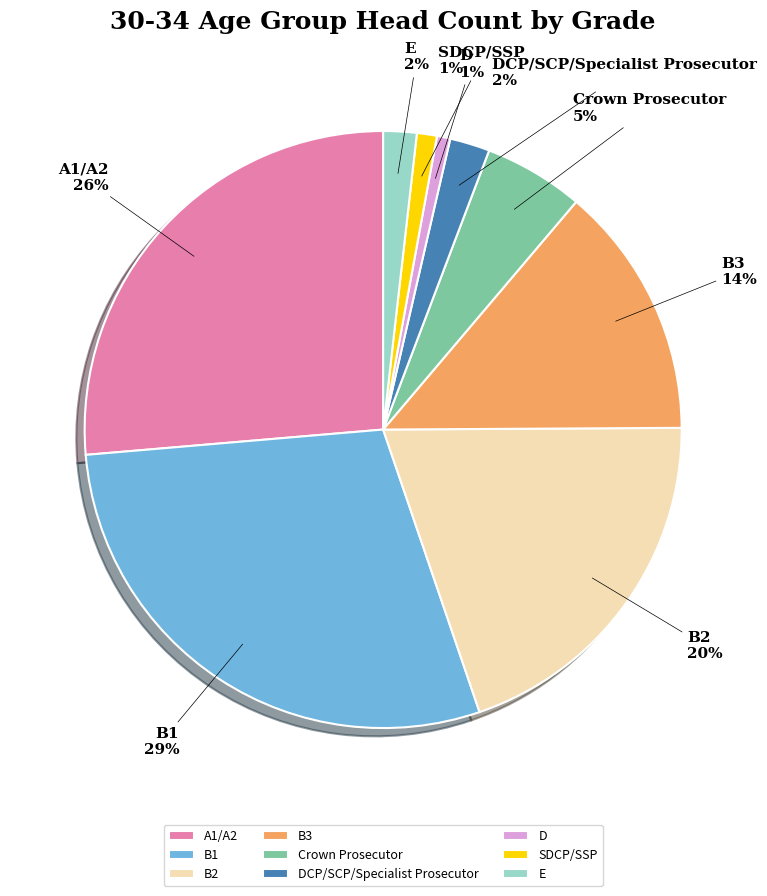

Combined, do B3 and D account for over 50%?

No